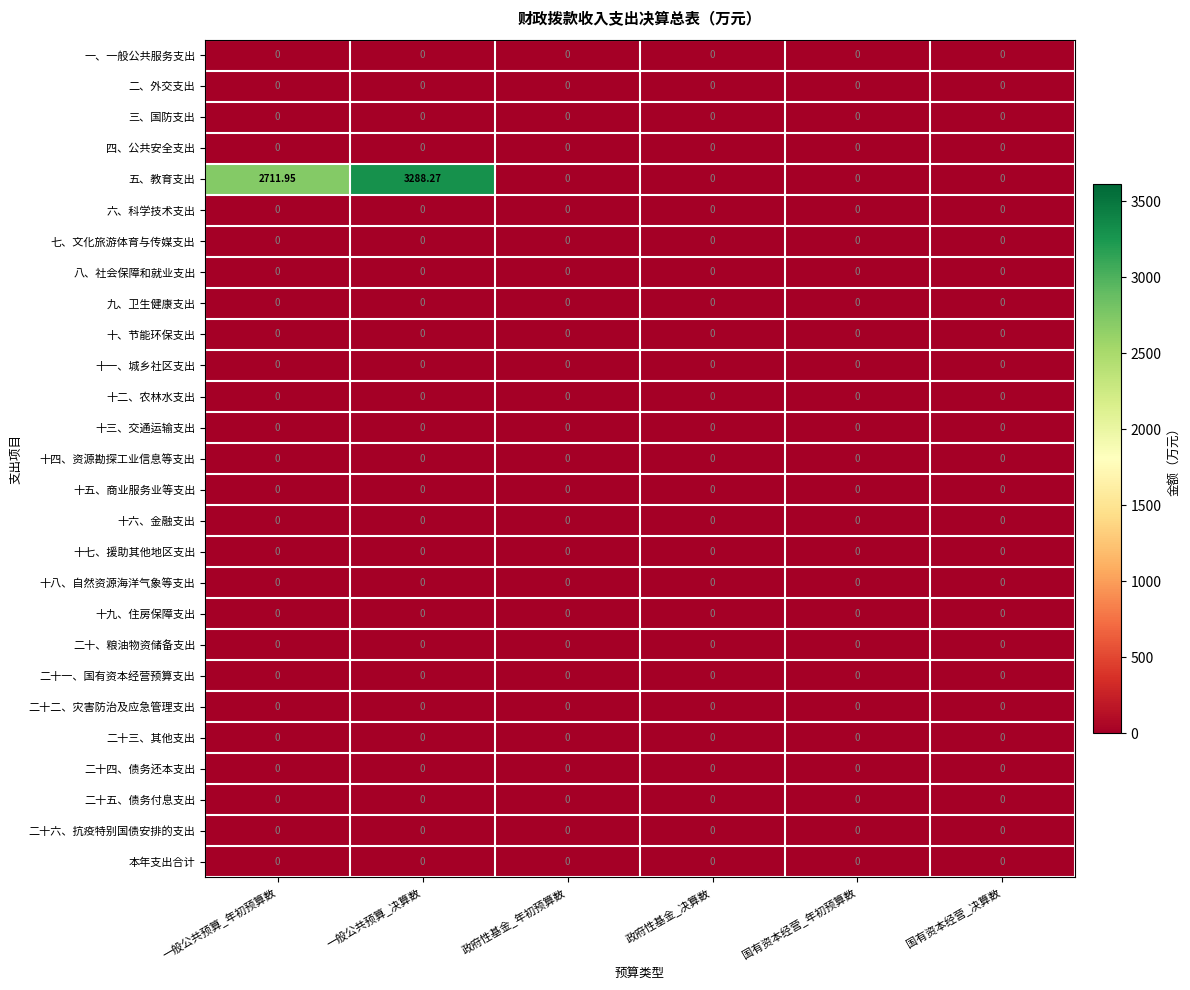

How many series are shown in this chart?

27